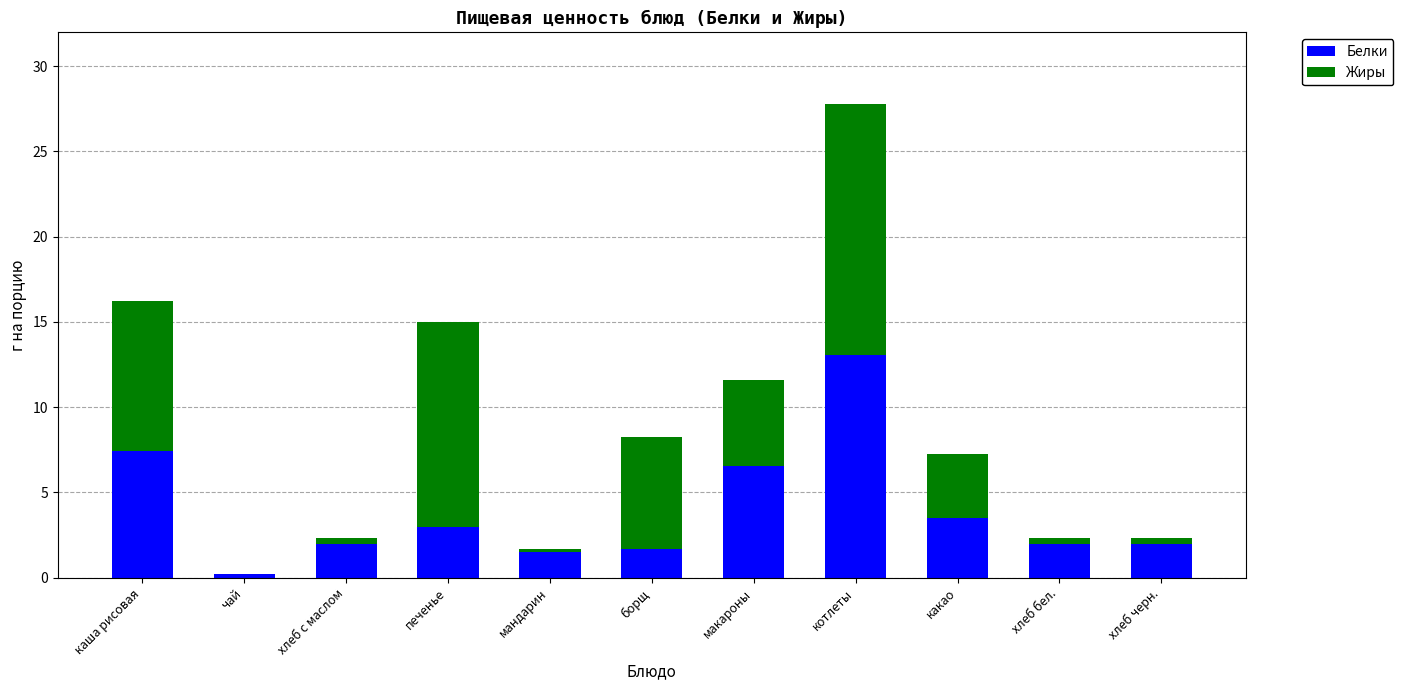

Reading left to right, list the values for the Белки series.

каша рисовая=7.4	чай=0.2	хлеб с маслом=2.0	печенье=3.0	мандарин=1.5	борщ=1.7	макароны=6.6	котлеты=13.1	какао=3.5	хлеб бел.=2.0	хлеб черн.=2.0